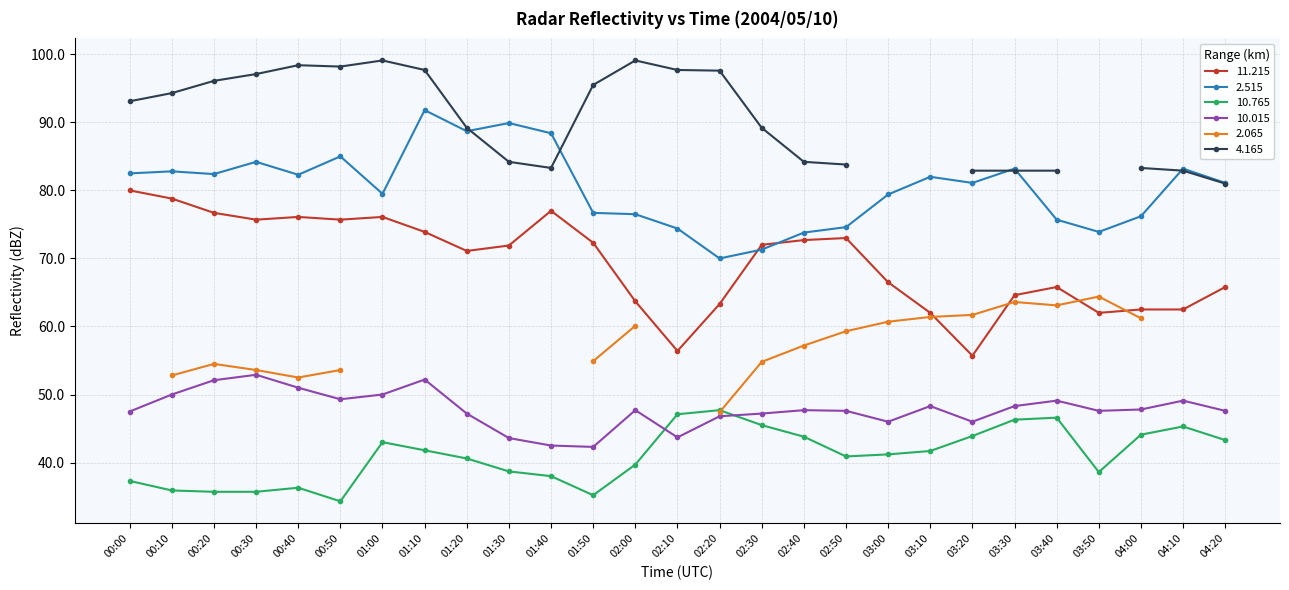

In 10.015, how many points are lower than both neighbors (excluding endpoints)?

6